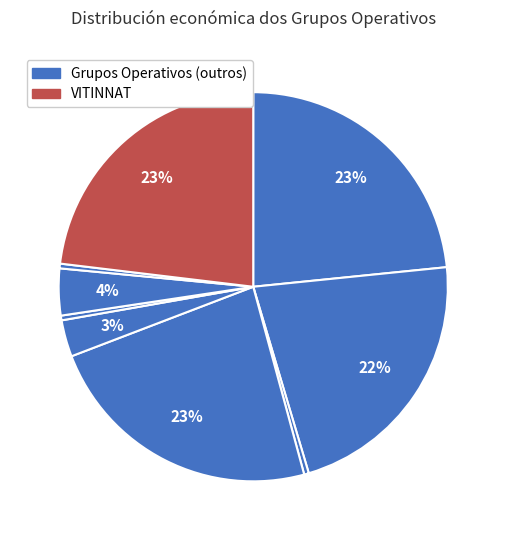

Count the number of slices in the pie.

9